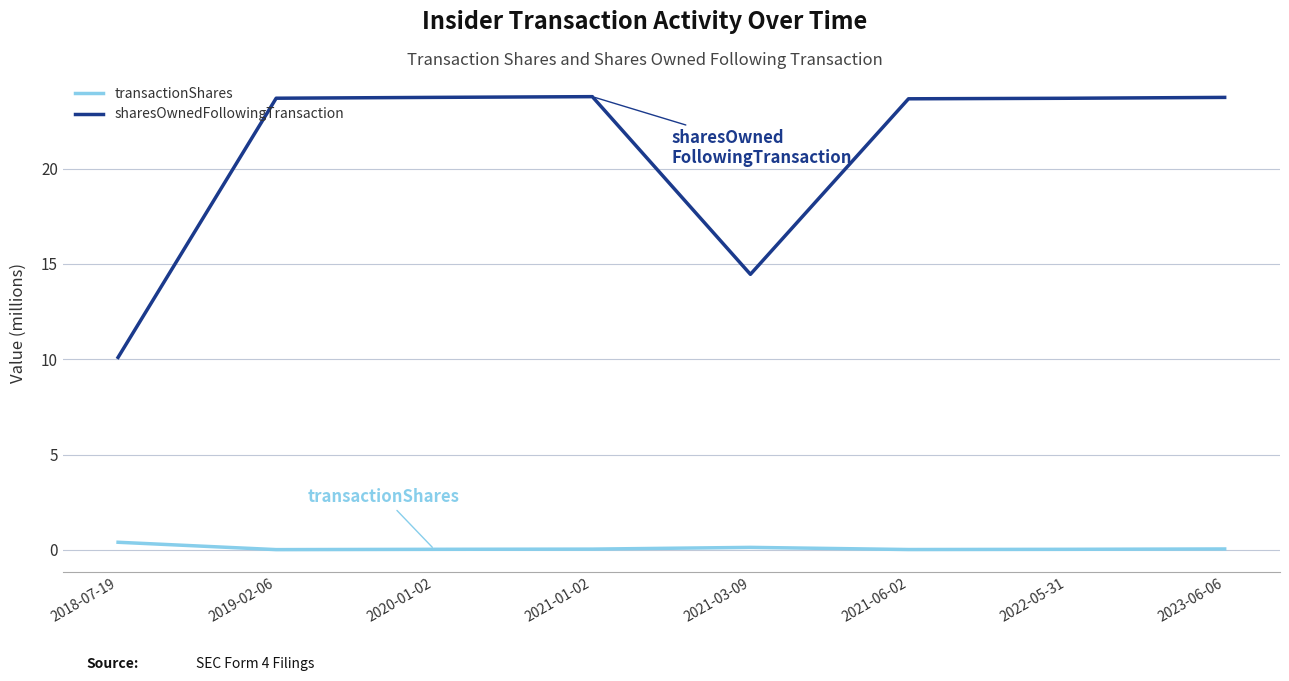

What value does the sharesOwnedFollowingTransaction series have at 2021-06-02?

23.7